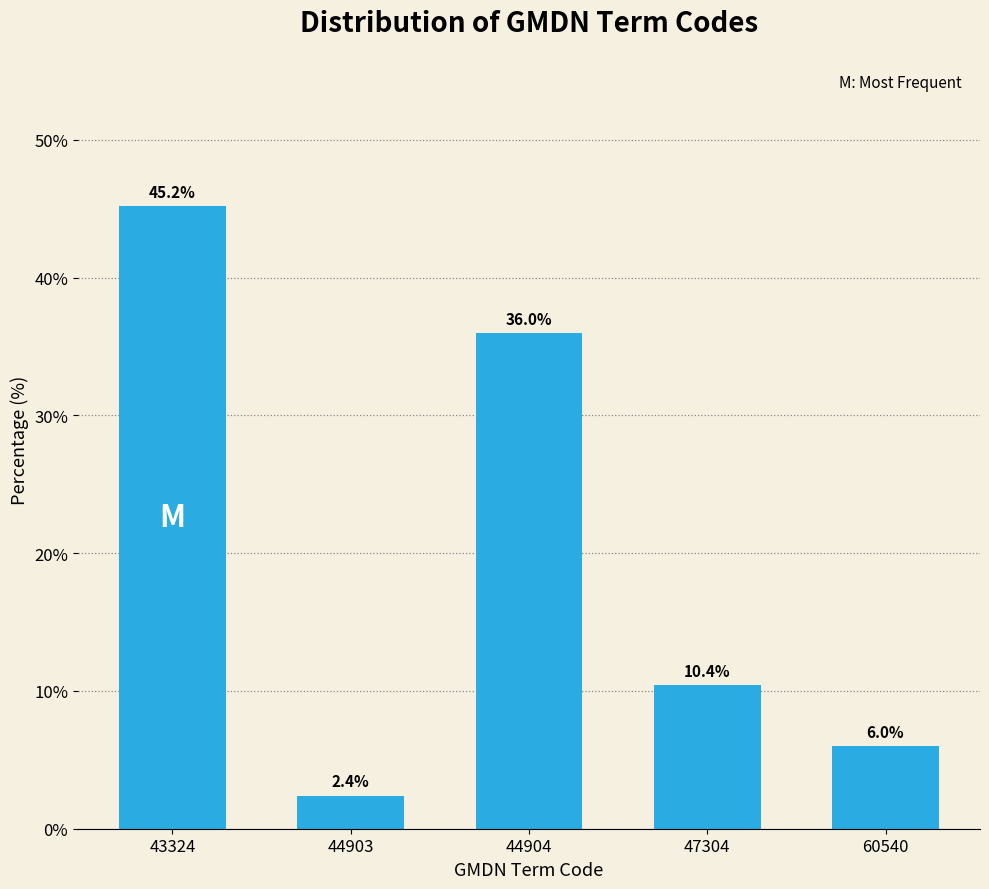

Reading left to right, what are all the values shown in this chart?

43324=45.2	44903=2.4	44904=36.0	47304=10.4	60540=6.0